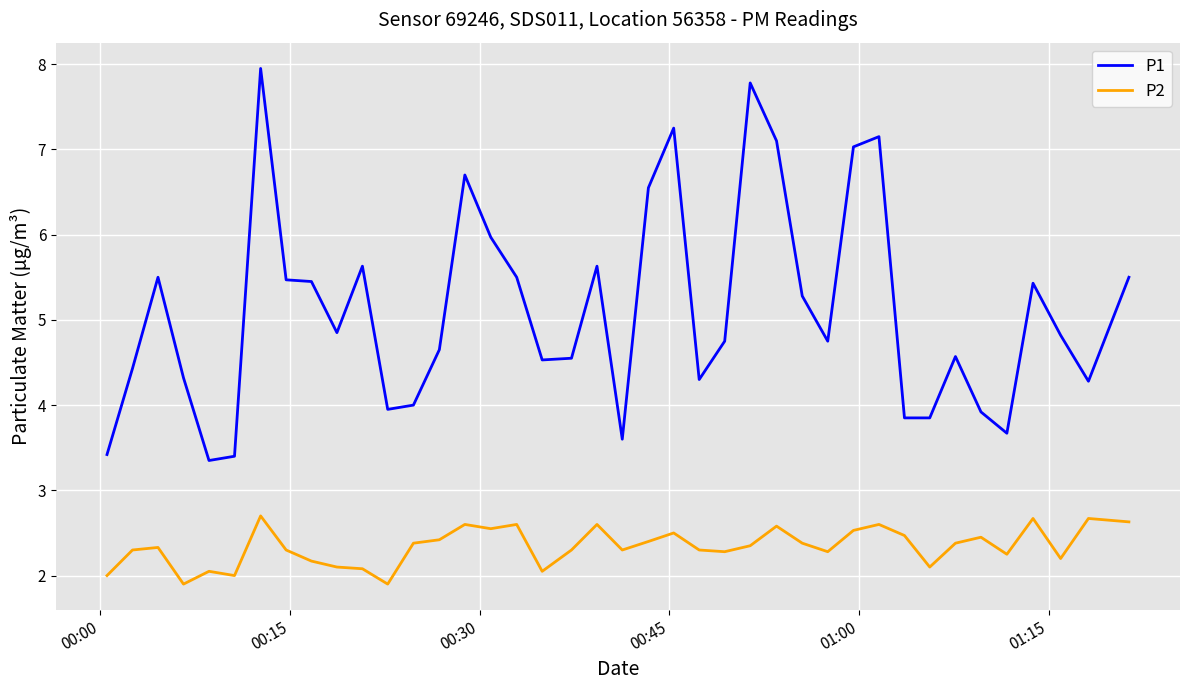

Count the number of data series in this chart.

2